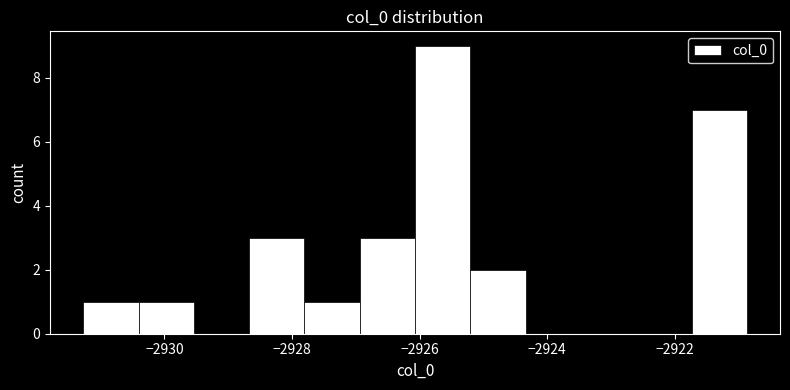

Reading left to right, transcribe this chart: for each bar, give the range it covers on the x-axis and its height. Neither the bar edges nor the heights are printed on the chart, so give them approximately, as read against the axes.

-2931.2 to -2930.4: 1
-2930.4 to -2929.6: 1
-2929.6 to -2928.6: 0
-2928.6 to -2927.8: 3
-2927.8 to -2927.0: 1
-2927.0 to -2926.0: 3
-2926.0 to -2925.2: 9
-2925.2 to -2924.4: 2
-2924.4 to -2923.4: 0
-2923.4 to -2922.6: 0
-2922.6 to -2921.8: 0
-2921.8 to -2920.8: 7